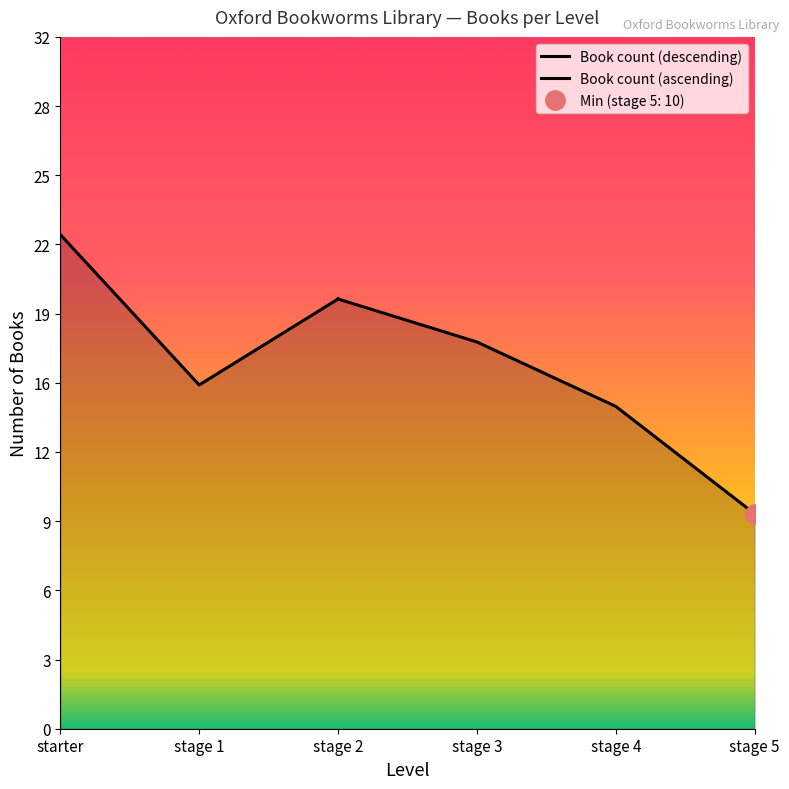

What is the label of the 1st point from the left?

starter